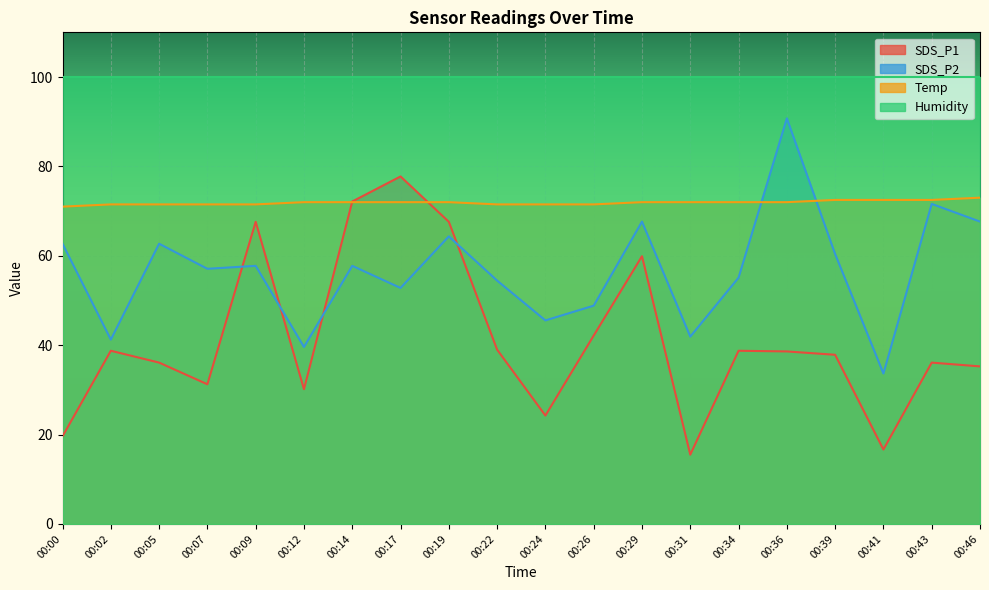

What are all the series names shown in the legend?

SDS_P1, SDS_P2, Temp, Humidity